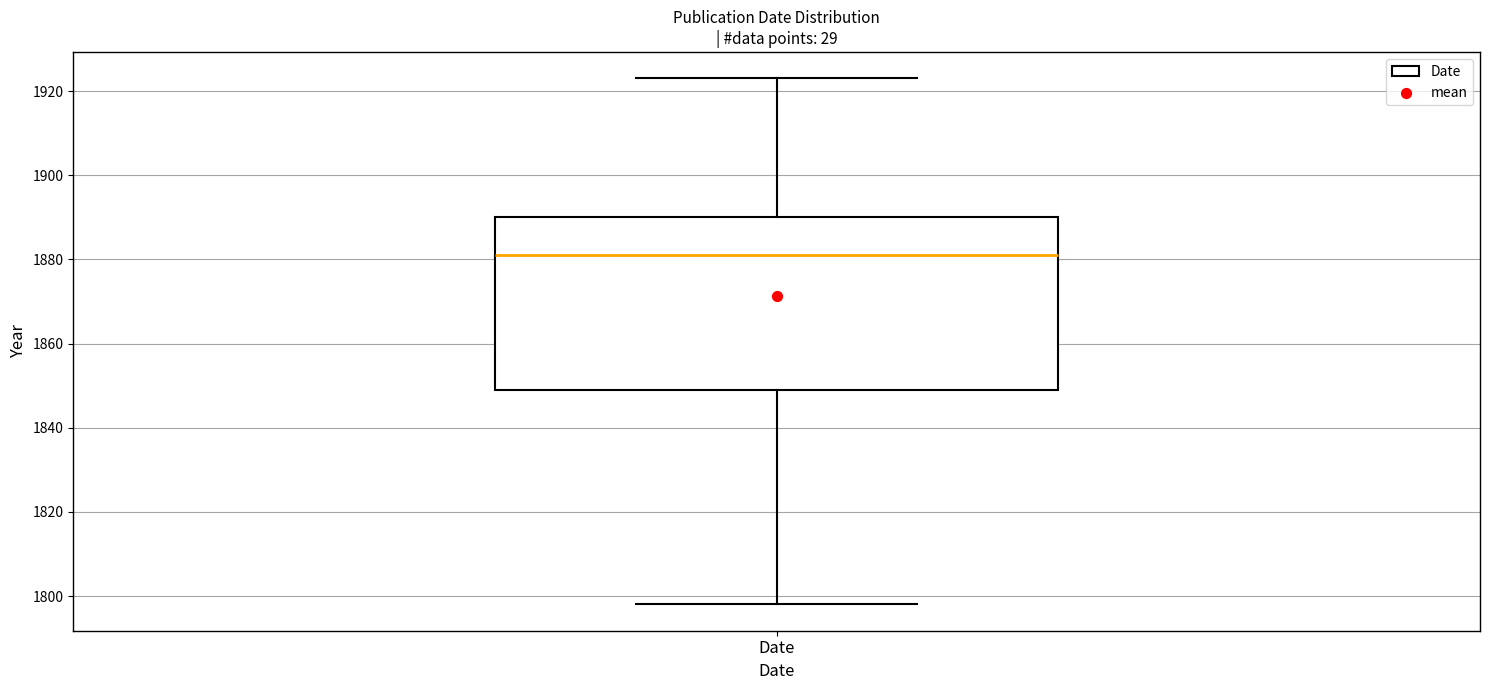

Where is the lower edge of the box for Date on the y-axis? The values are not printed on the chart, so give them approximately, as read against the axis.

1850